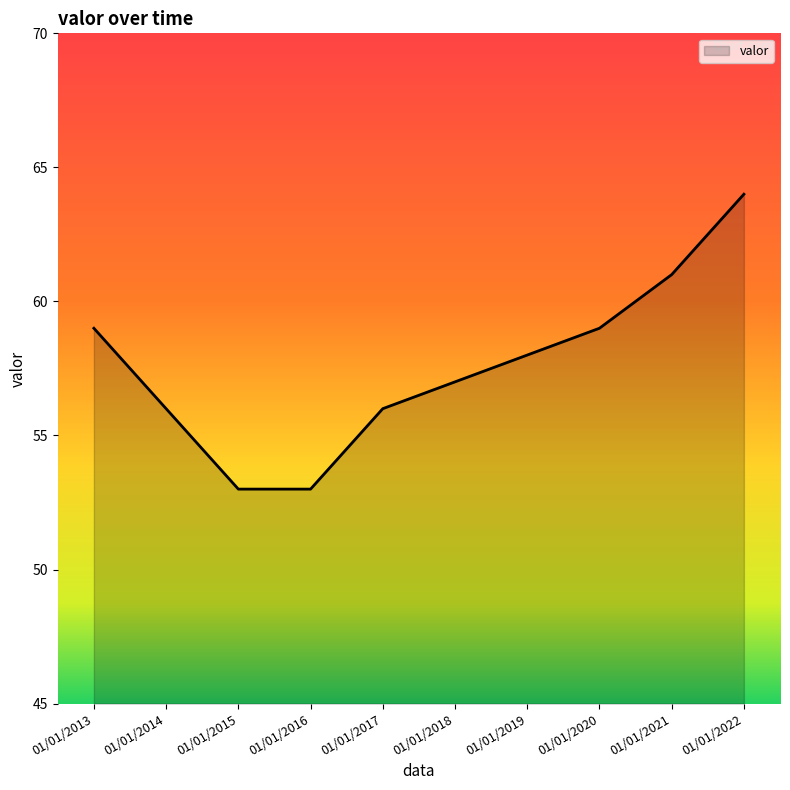

How many lines are shown in the chart?

1